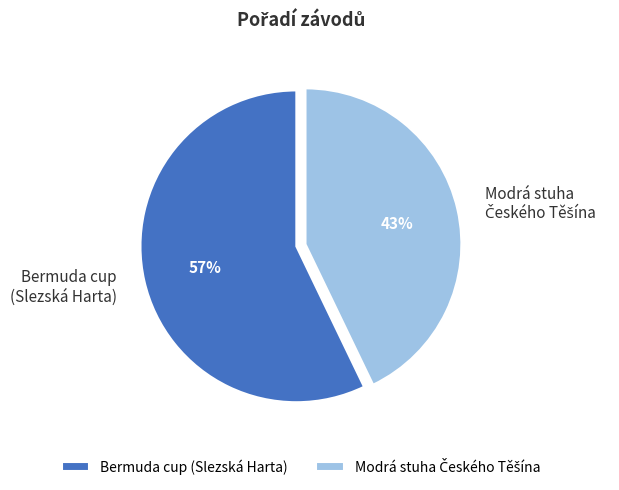

Is it true that Bermuda cup (Slezská Harta) is 57% of the pie?

True